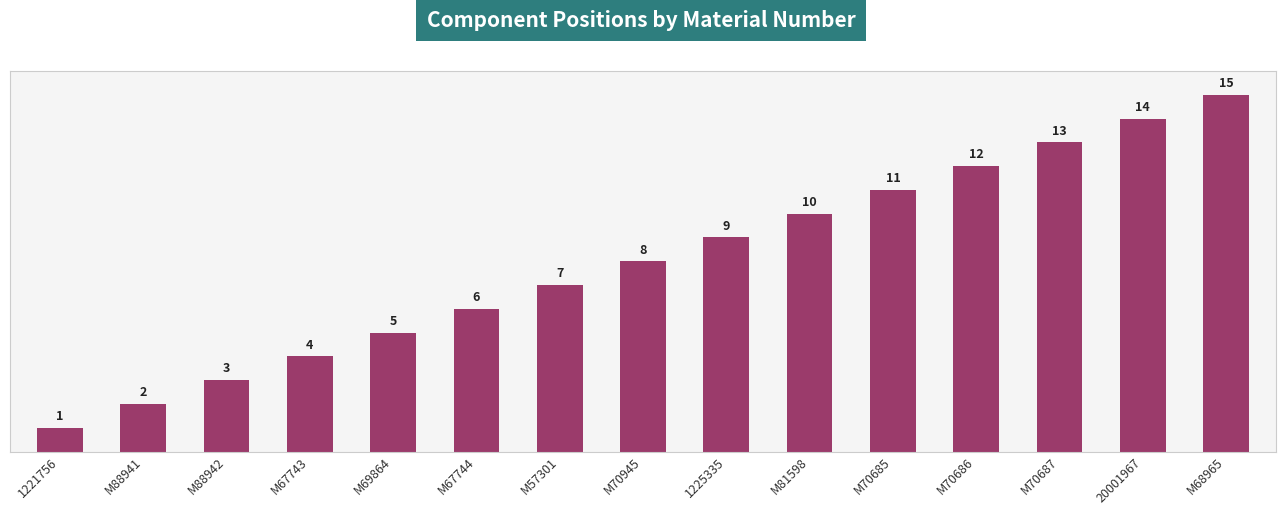

What is the ratio of the value at M57301 to the value at M70685?

0.6